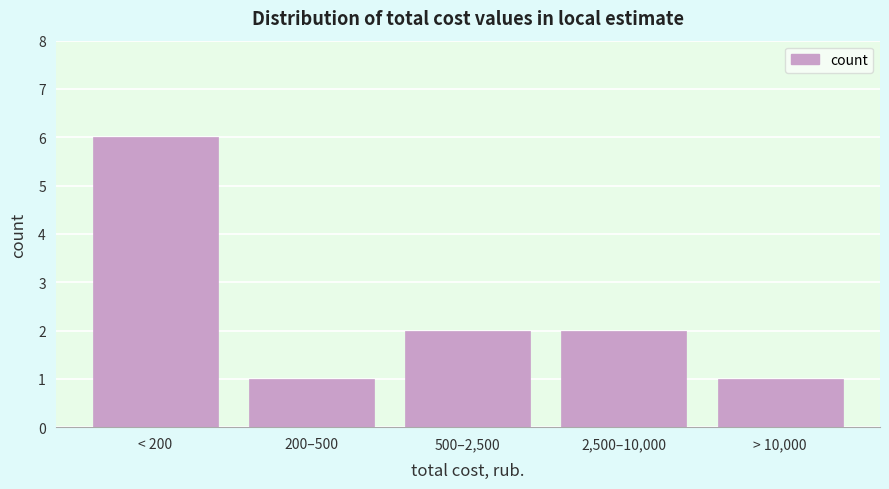

Reading left to right, what are all the values shown in this chart?

6	1	2	2	1